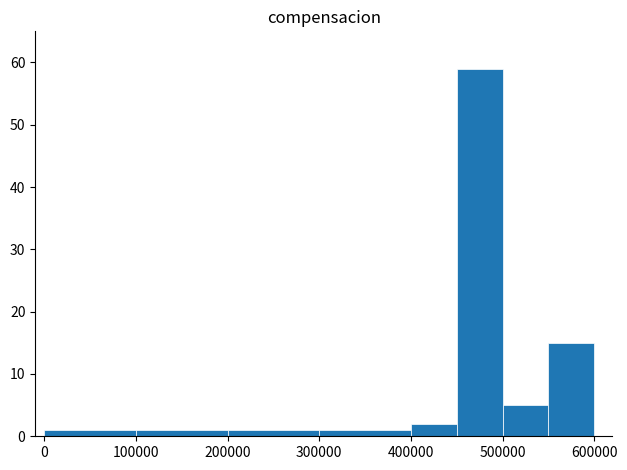

What is the difference between the second highest and minimum values?

14